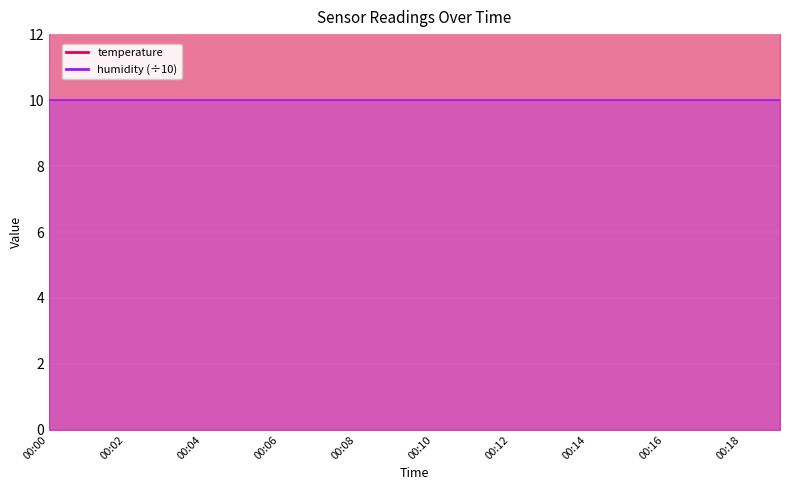

List the labels in order of value, smallest first.

00:14, 00:09, 00:11, 00:12, 00:15, 00:16, 00:17, 00:18, 00:19, 00:01, 00:03, 00:04, 00:05, 00:06, 00:07, 00:08, 00:10, 00:13, 00:00, 00:02